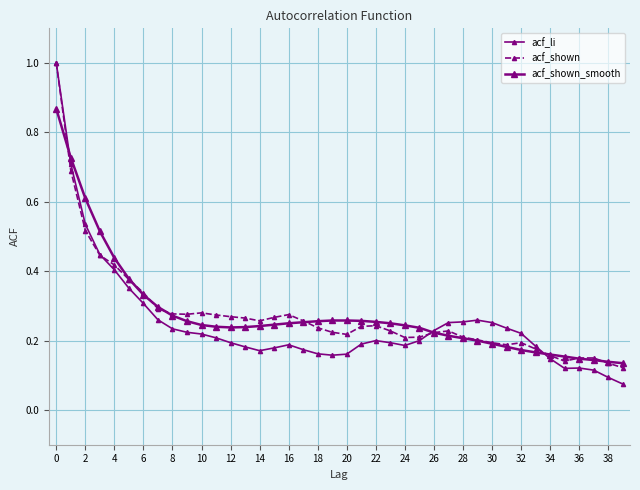

How many lines are shown in the chart?

3